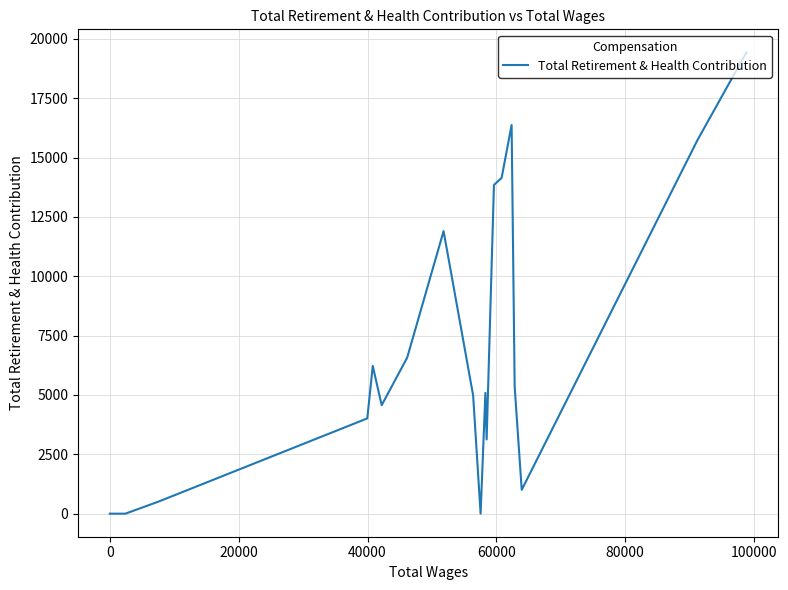

How many data points are above 4983?

10